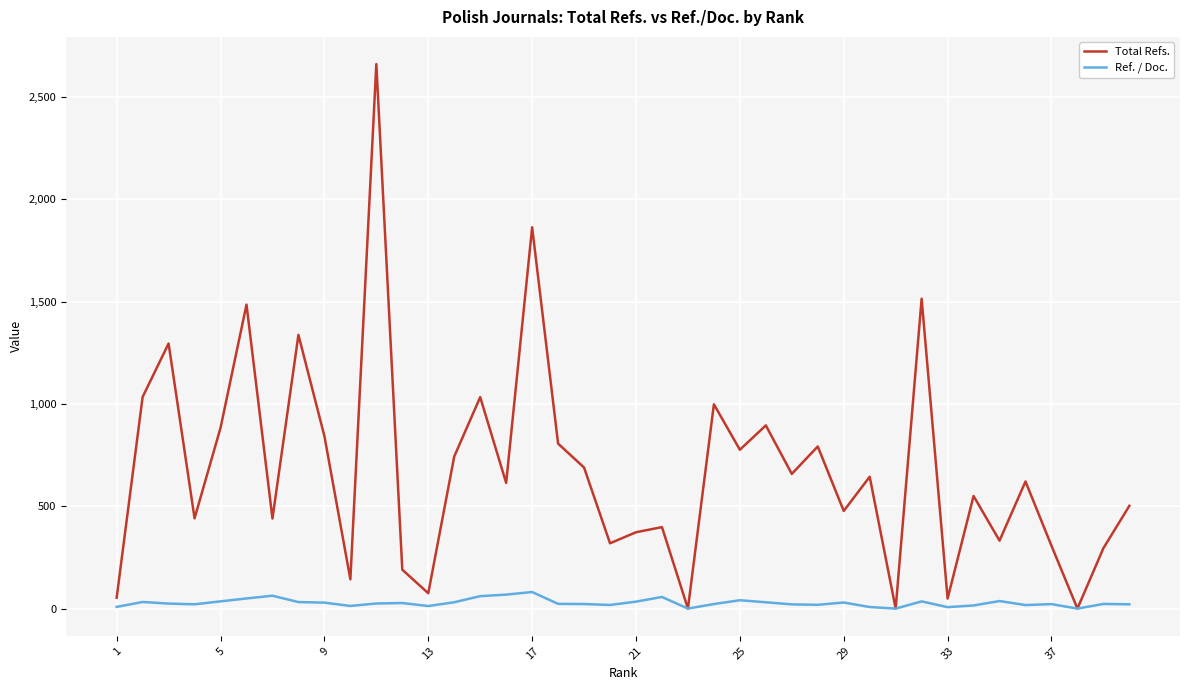

What is the maximum value for Ref. / Doc.?

81.0